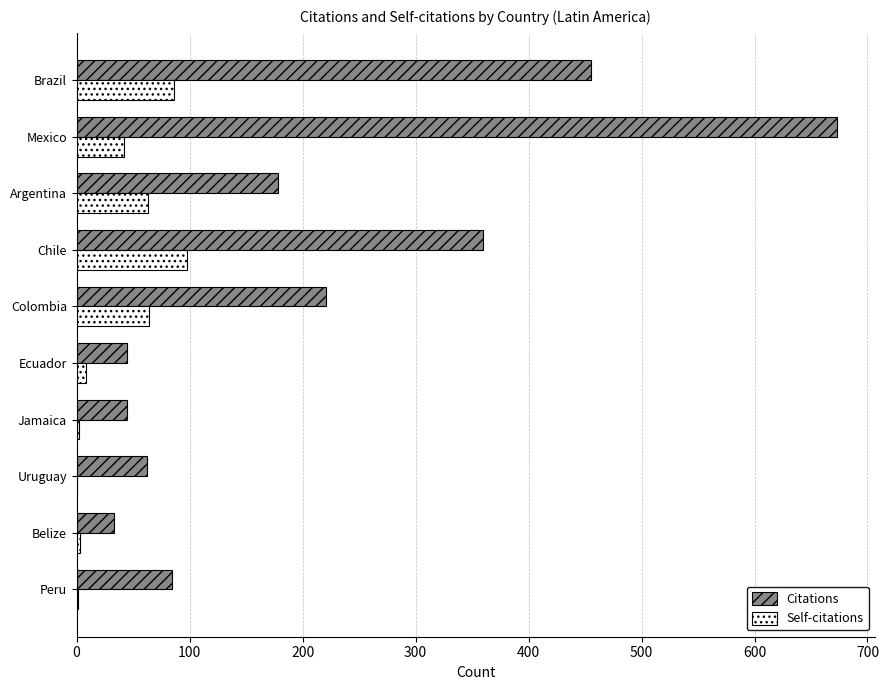

The Citations series shows 221 at Colombia. True or false?

True